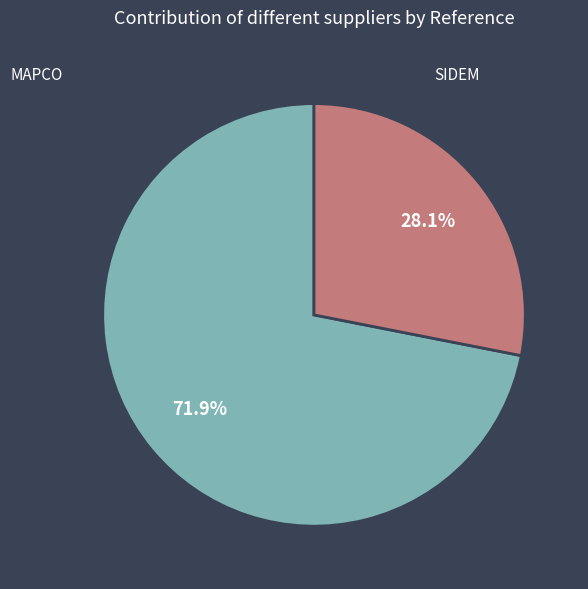

To the nearest percent, what is the average slice percentage?

50%